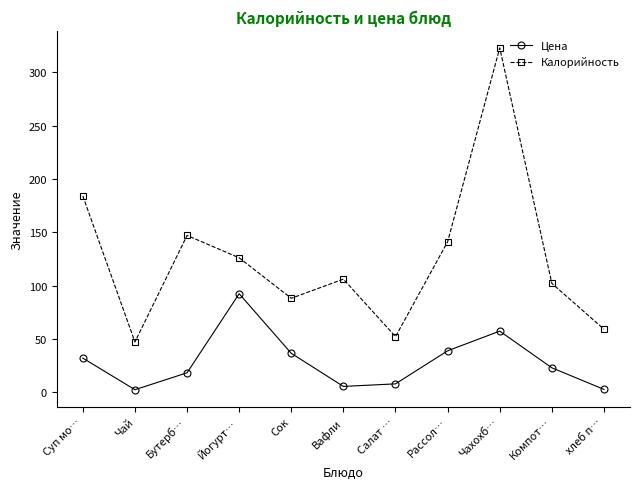

How many lines are shown in the chart?

2